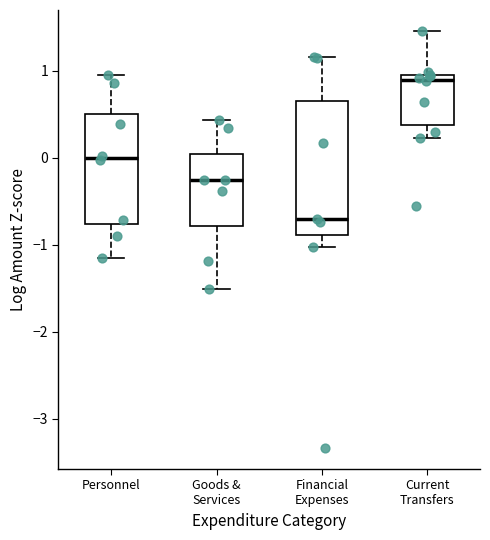

Where does the median line of the box for Financial Expenses sit on the y-axis? The values are not printed on the chart, so give them approximately, as read against the axis.

-0.7